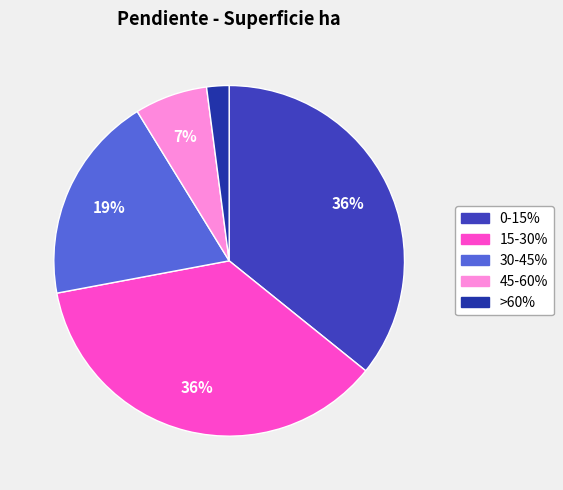

Which has a higher value, 15-30% or >60%?

15-30%